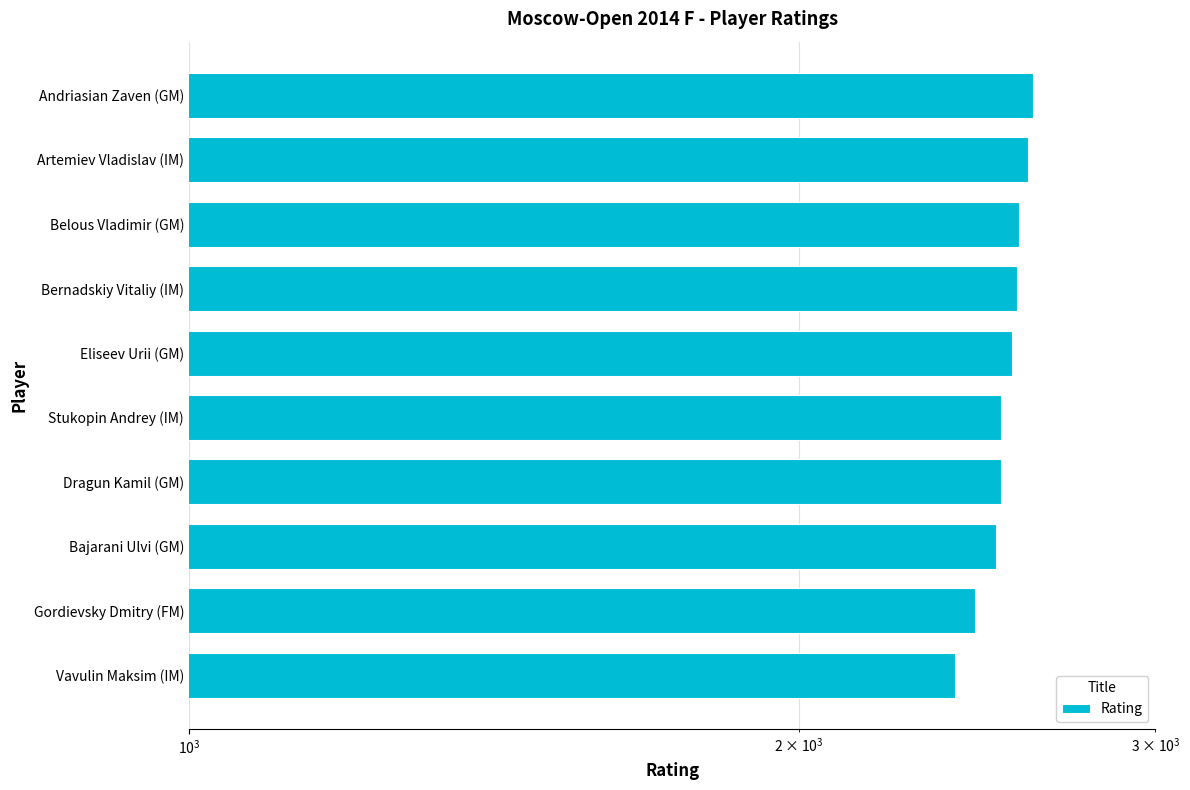

Is it true that the value at Vavulin Maksim (IM) is 3470?

False